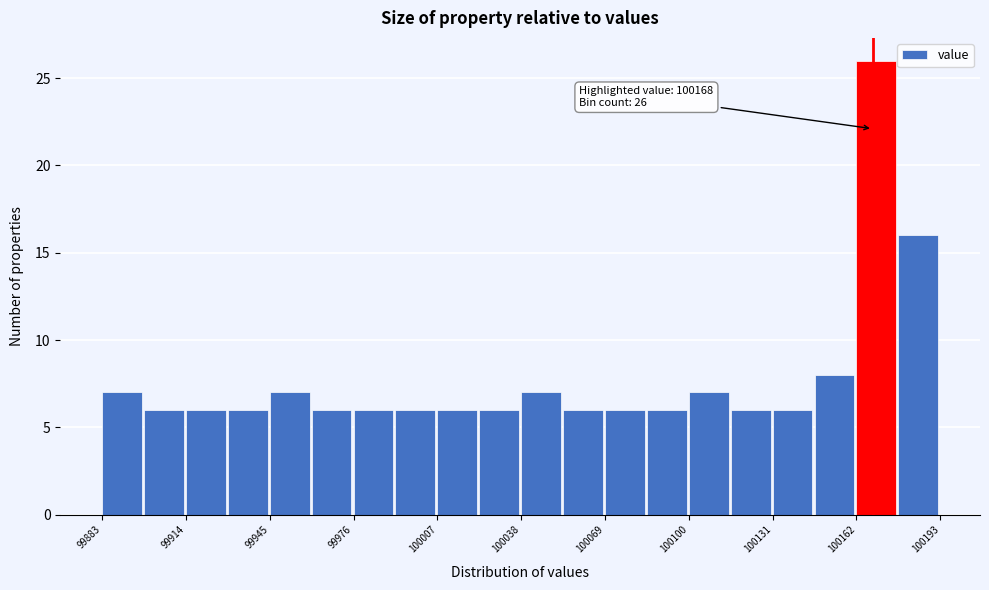

Read against the x-axis, roughly where is the centre of the tallest bar?

100170